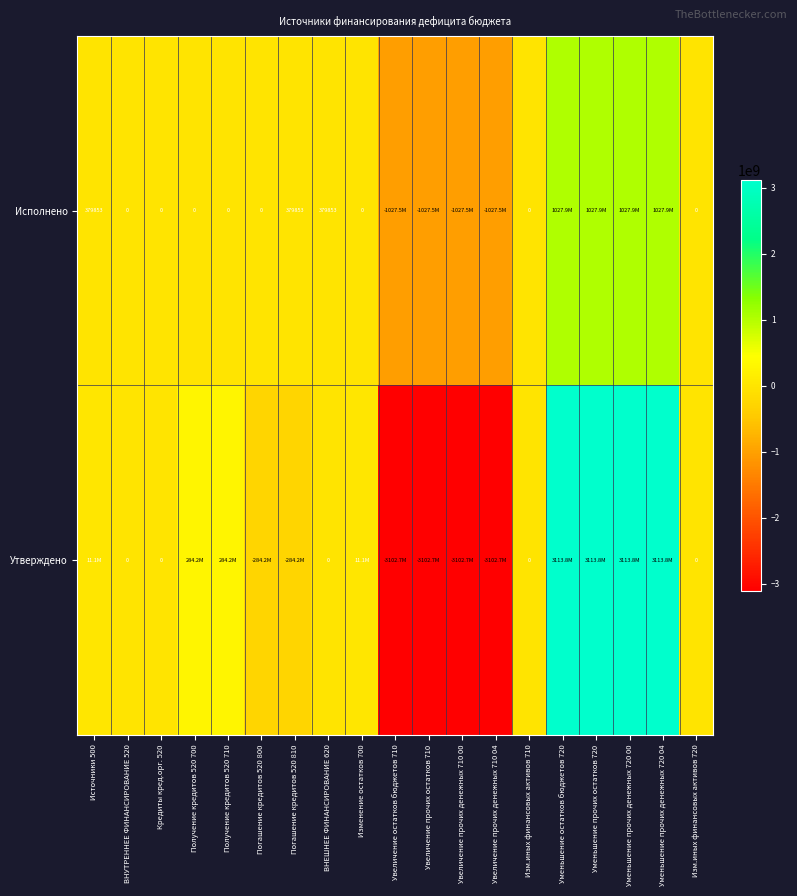

Count the number of data series in this chart.

2